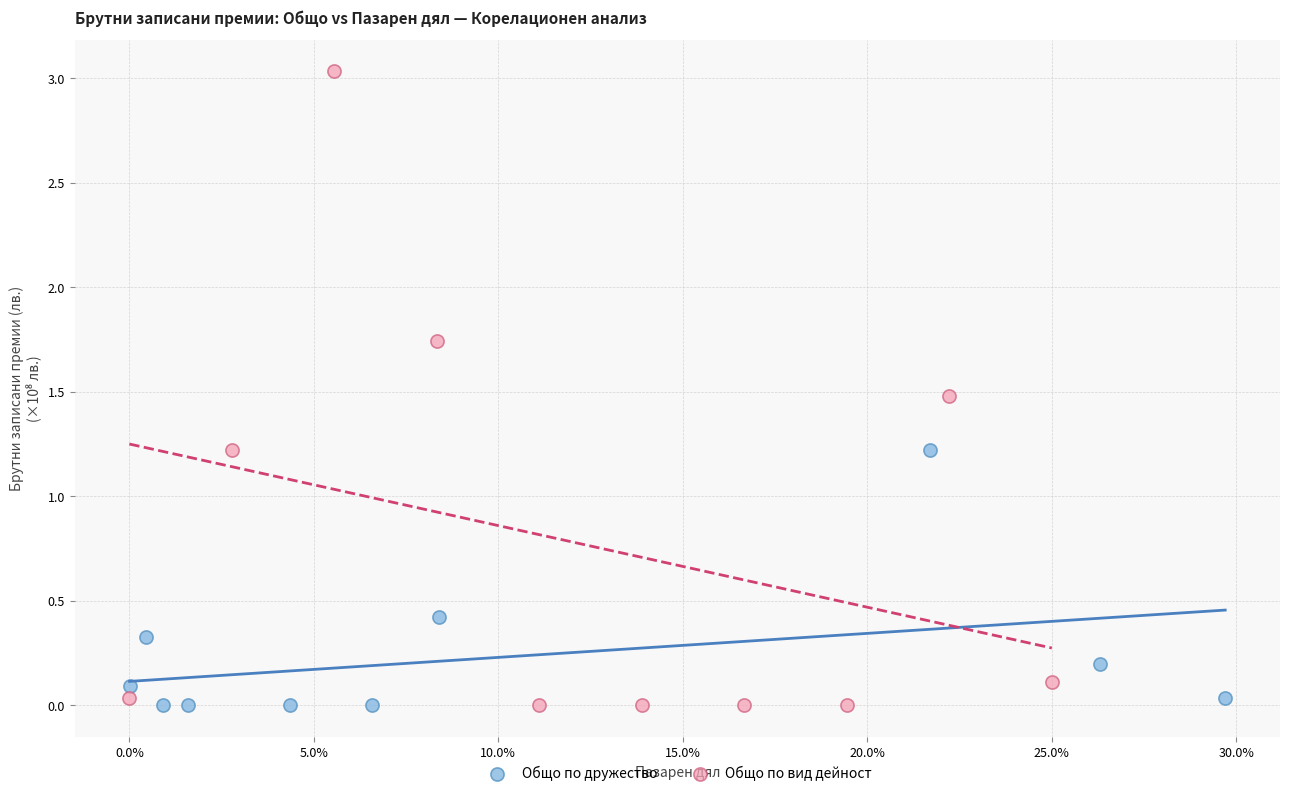

What are all the series names shown in the legend?

Общо по дружество, Общо по вид дейност